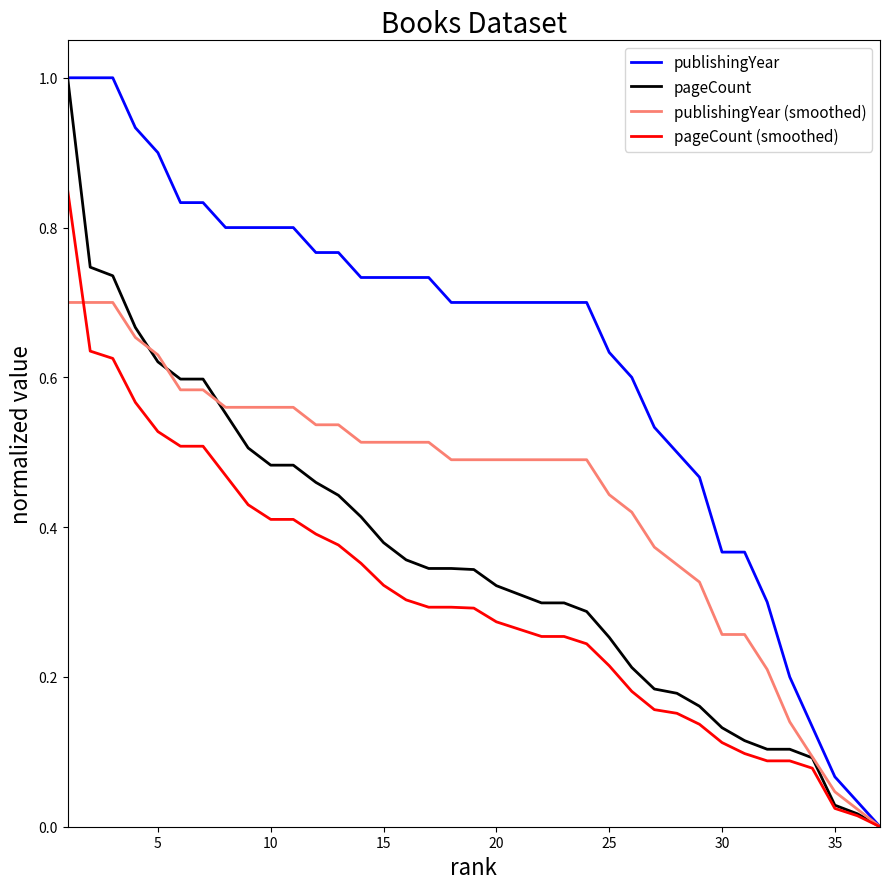

Which series has the largest total across all categories?

publishingYear